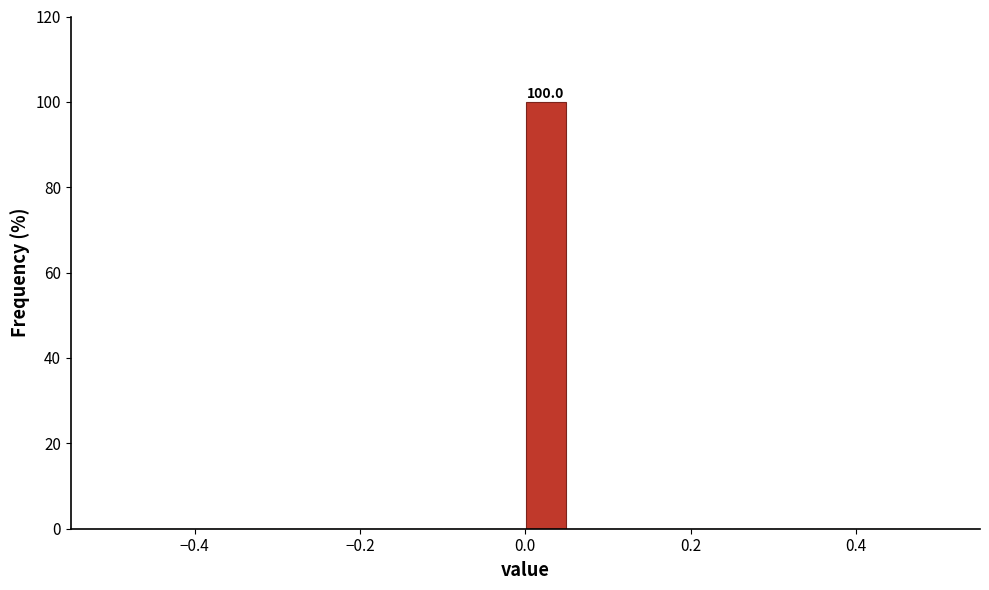

Around what value on the x-axis is the tallest bar? Give the approximate position of its centre, as read against the axis.

0.02